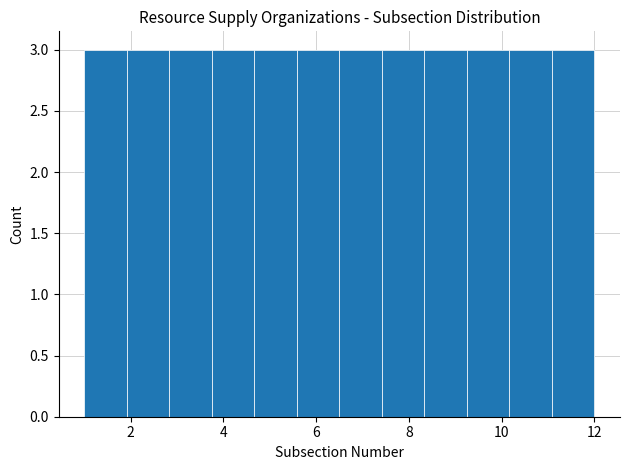

Reading left to right, list every bar in this chart as the range it spans on the x-axis followed by its height. Neither the bar edges nor the heights are printed on the chart, so give them approximately, as read against the axes.

1.0 to 2.0: 3
2.0 to 2.8: 3
2.8 to 3.8: 3
3.8 to 4.6: 3
4.6 to 5.6: 3
5.6 to 6.6: 3
6.6 to 7.4: 3
7.4 to 8.4: 3
8.4 to 9.2: 3
9.2 to 10.2: 3
10.2 to 11.0: 3
11.0 to 12.0: 3